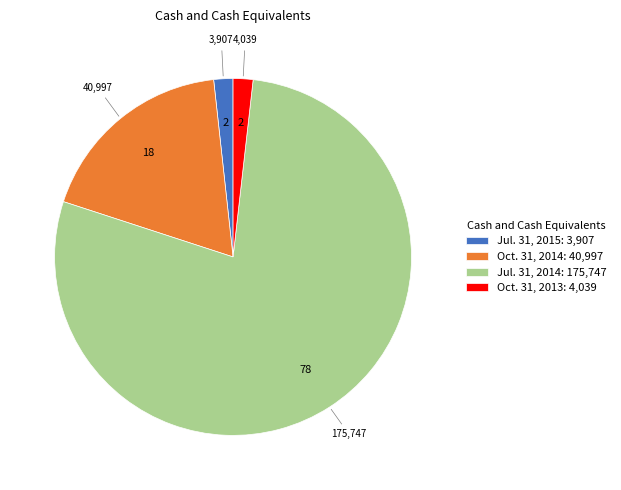

Do Oct. 31, 2013 and Jul. 31, 2014 together represent more than half of the pie?

Yes